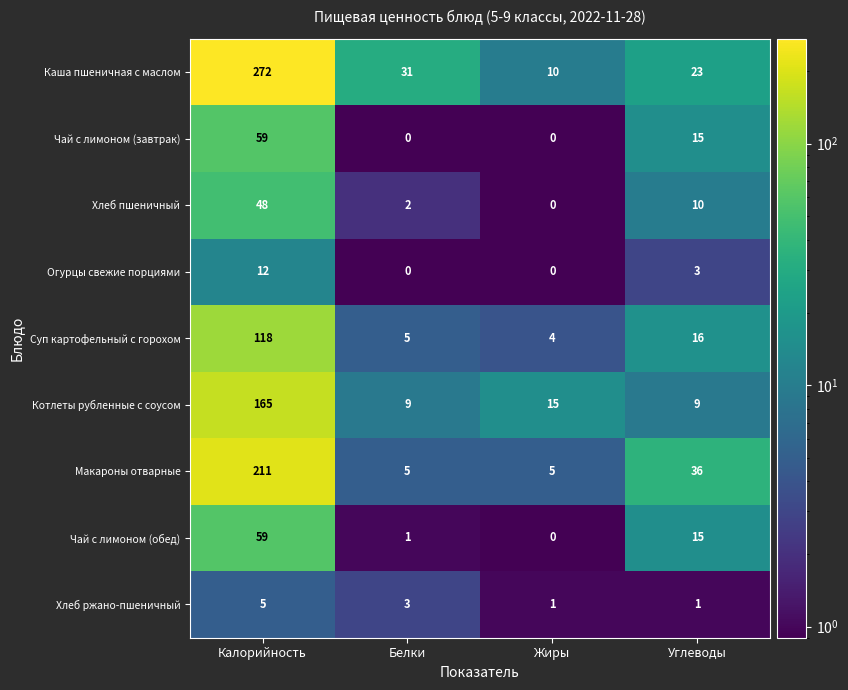

Which series changed the most between Жиры and Углеводы?

Макароны отварные